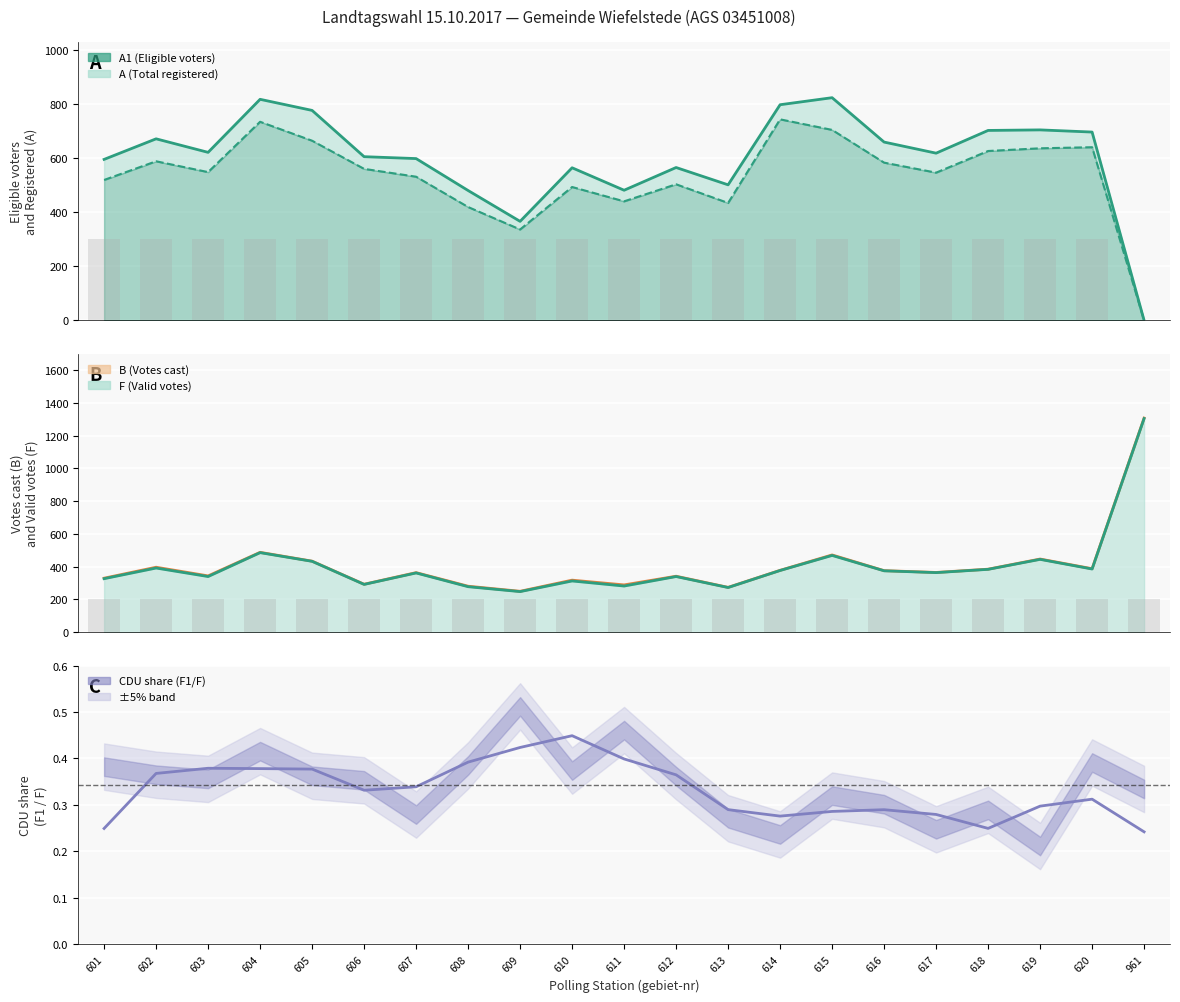

What is the sum of the A1 values at 617 and 601?

1065